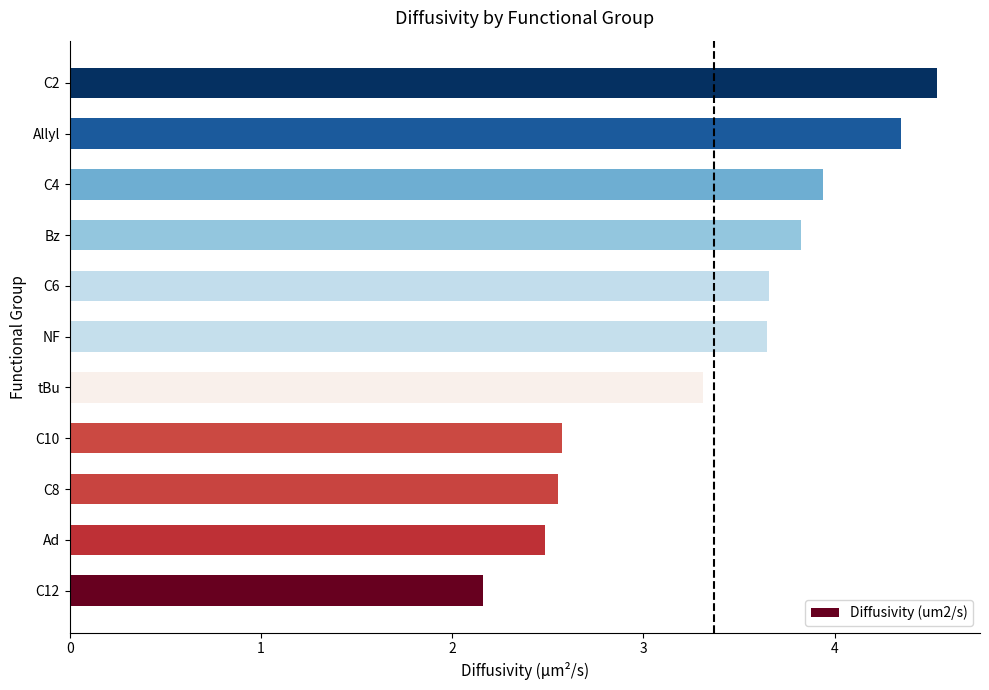

How many bars are there in total?

11